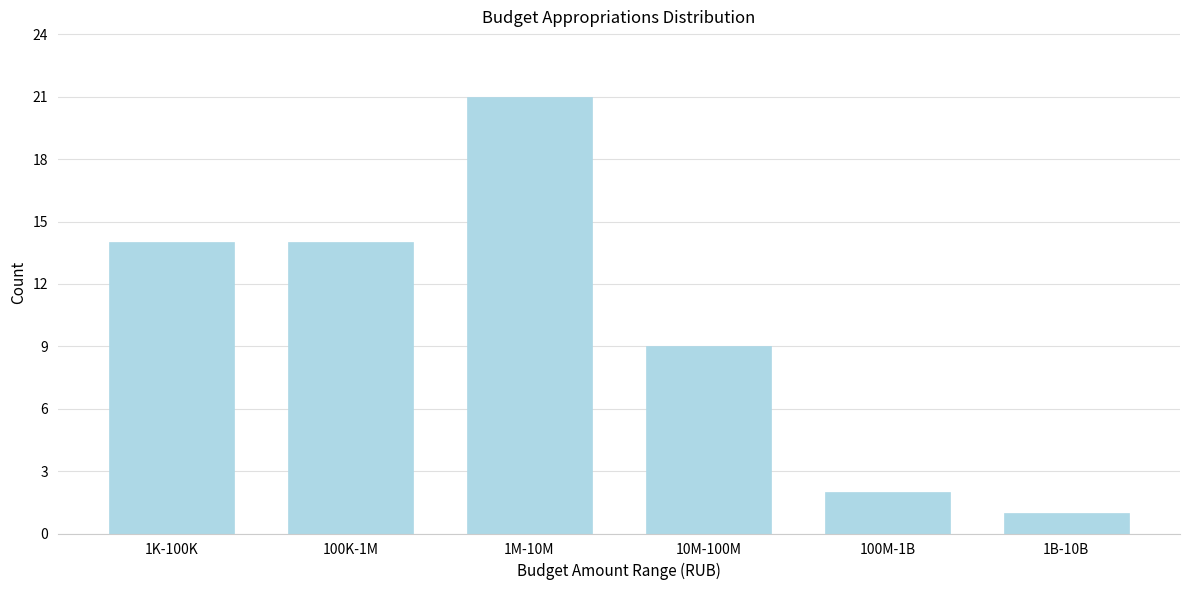

Reading right to left, transcribe all the data shown in this chart.

1B-10B=1	100M-1B=2	10M-100M=9	1M-10M=21	100K-1M=14	1K-100K=14